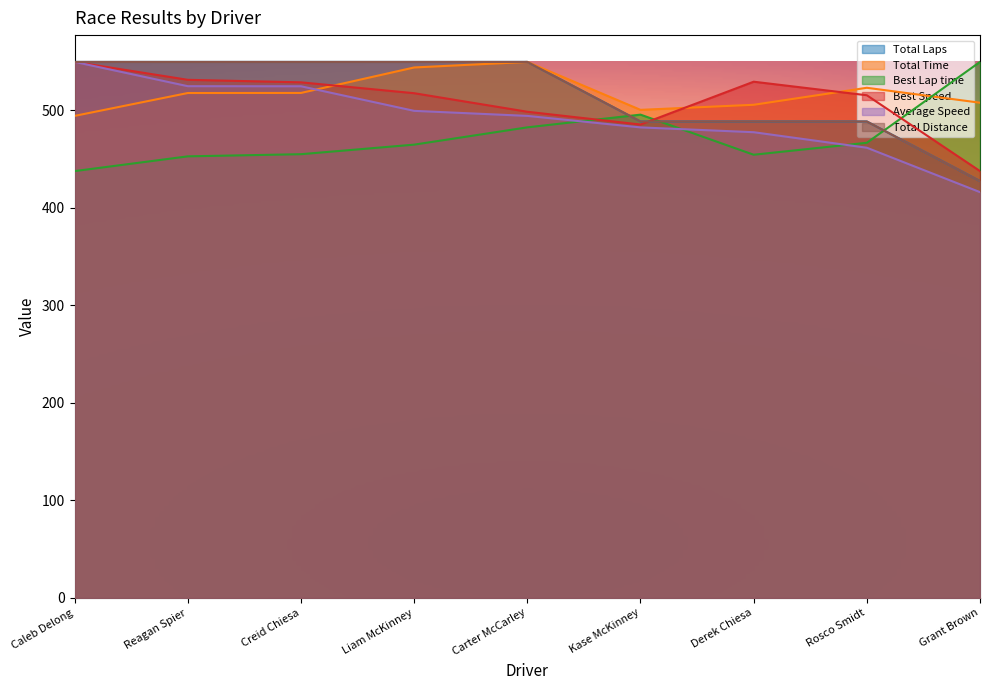

Reading right to left, list all the values displayed in this chart.

Total Laps: 427.4	488.4	488.4	488.4	549.5	549.5	549.5	549.5	549.5
Total Time: 507.7	523.0	505.5	500.3	549.5	543.8	517.7	517.6	494.2
Best Lap time: 549.5	466.6	454.3	495.4	482.4	464.7	454.9	452.7	437.6
Best Speed: 437.6	515.3	529.2	485.3	498.4	517.4	528.5	531.1	549.5
Average Speed: 416.0	461.5	477.4	482.4	494.1	499.3	524.5	524.6	549.5
Total Distance: 427.4	488.4	488.4	488.4	549.5	549.5	549.5	549.5	549.5